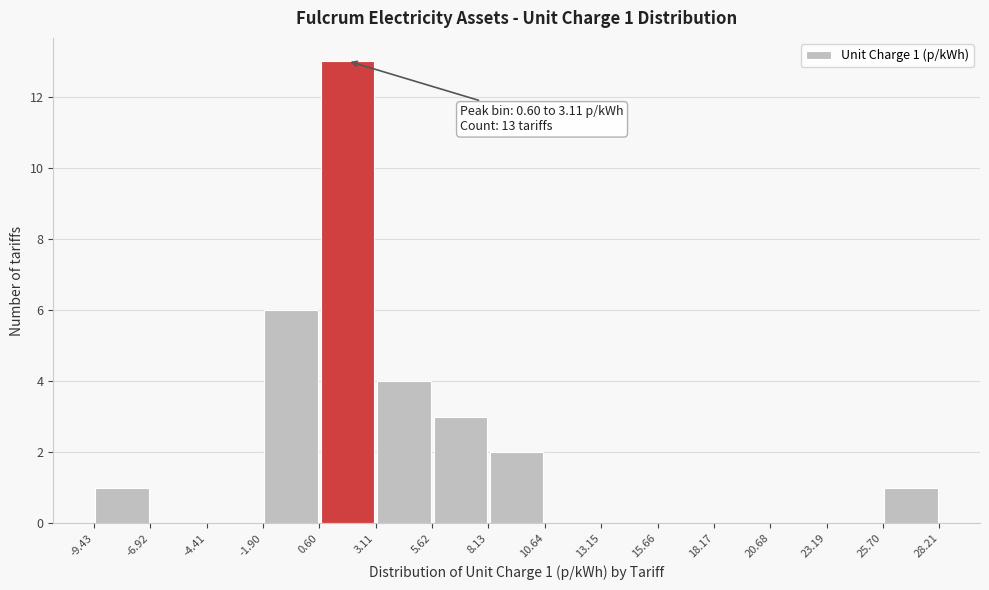

Which range on the x-axis has the tallest bar?

0.60 to 3.11